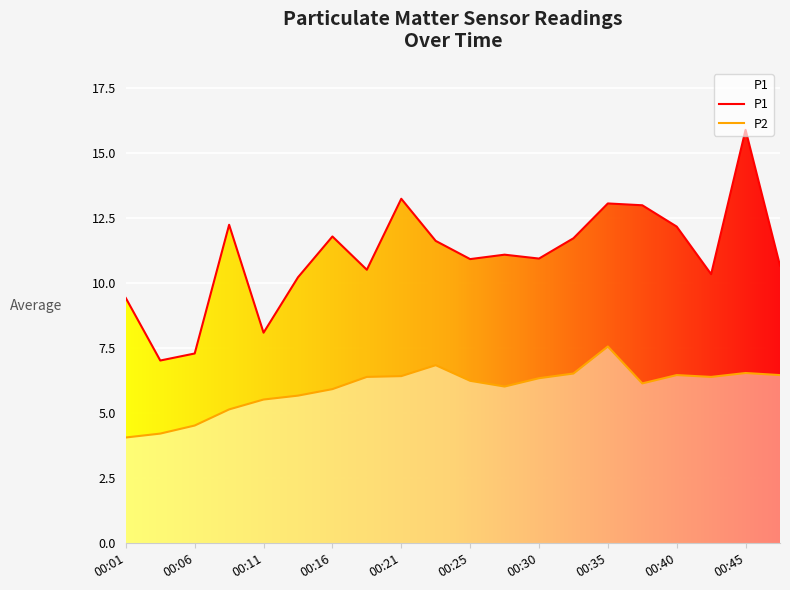

How many lines are shown in the chart?

2